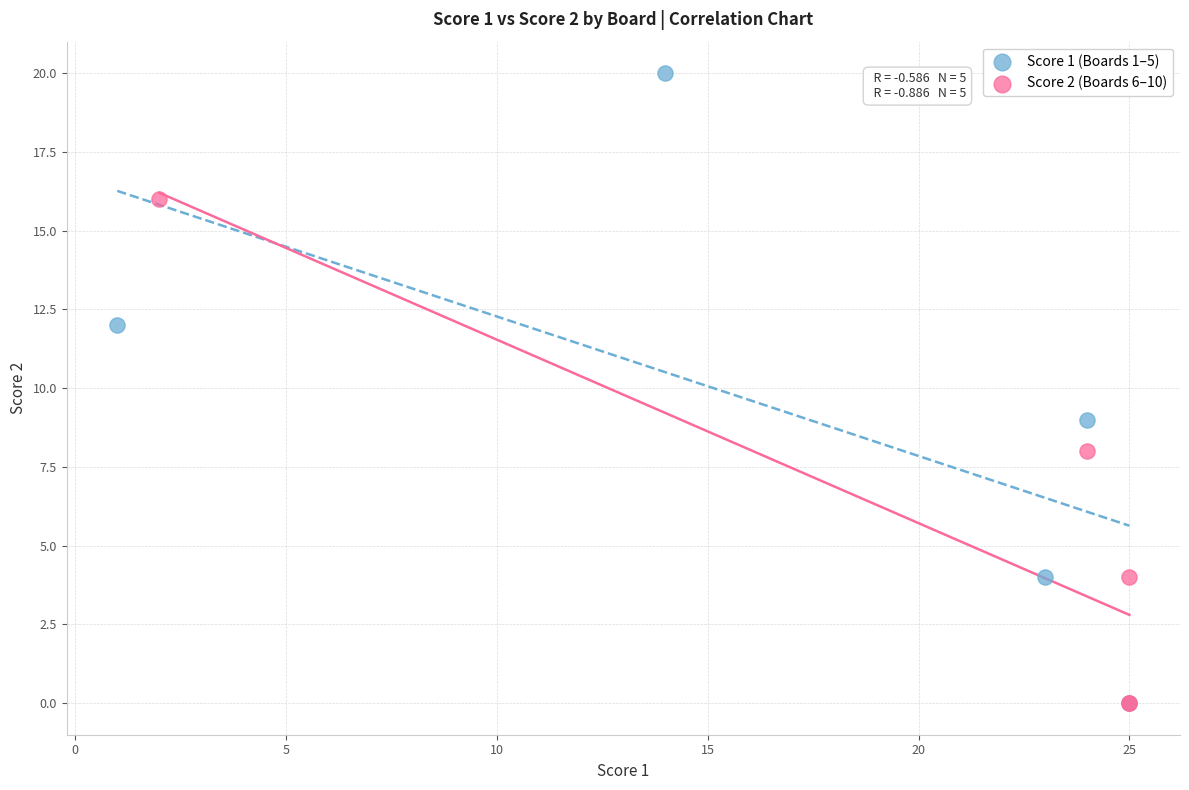

Which series contains the highest Y value?

Score 1 (Boards 1–5)